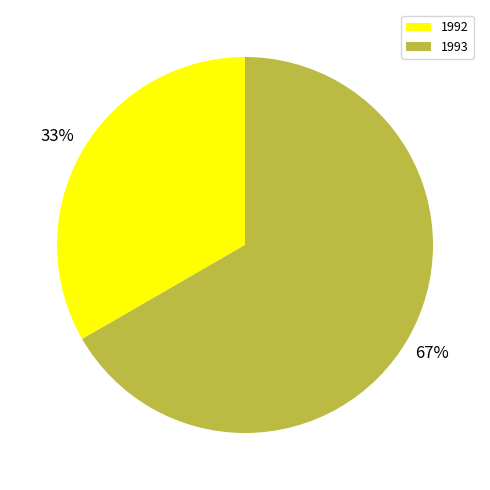

Is it true that 1993 is 67% of the pie?

True